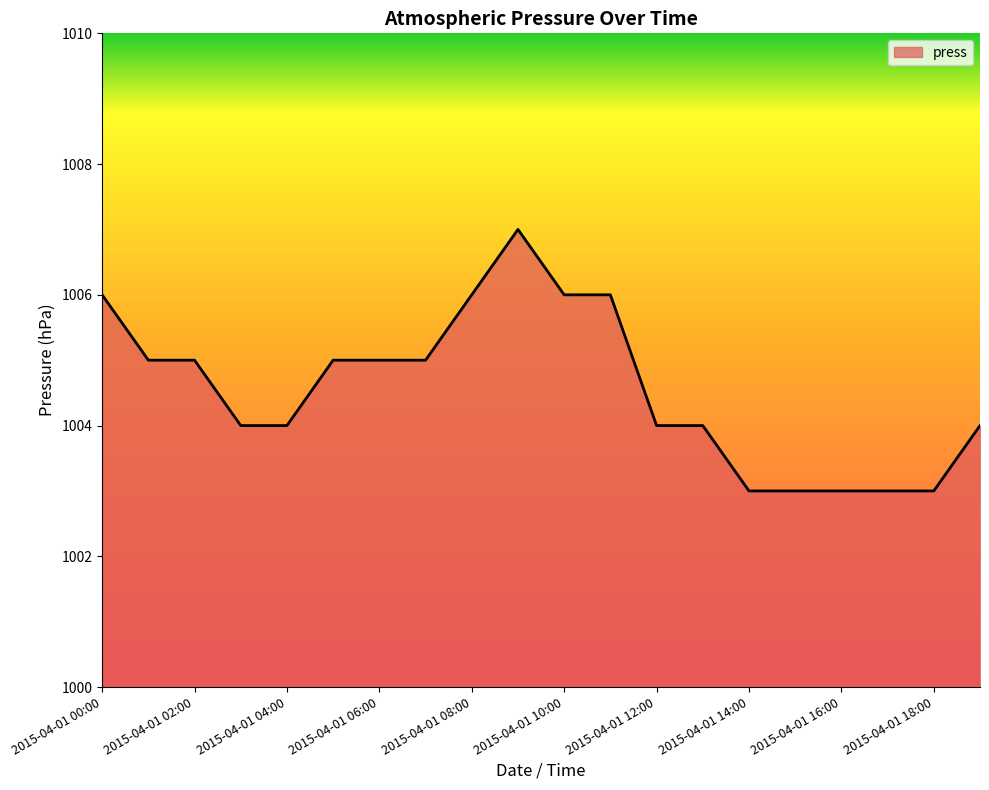

What is the sum of all values?

20091